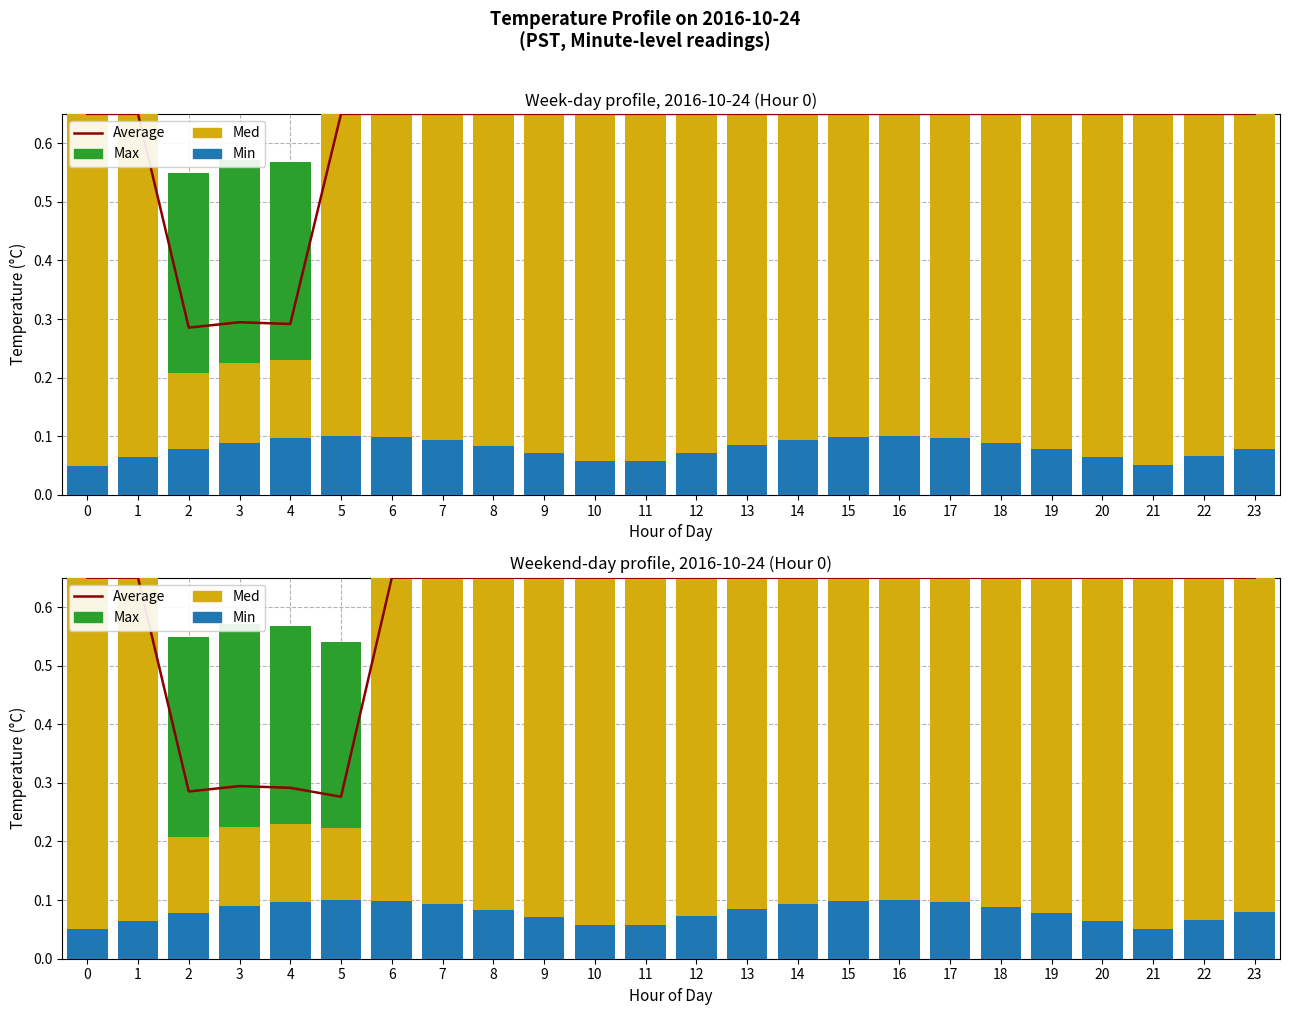

Is the value of Min at 4 greater than the value of Max at 5?

No